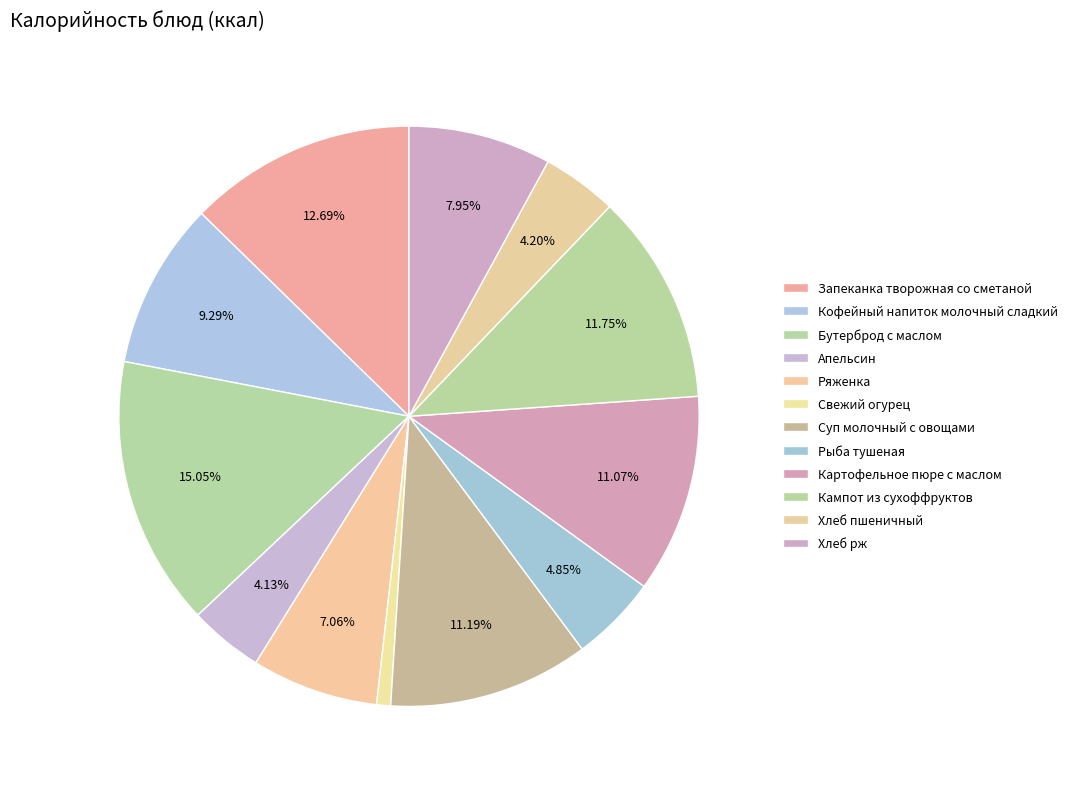

How many slices are in this pie chart?

12